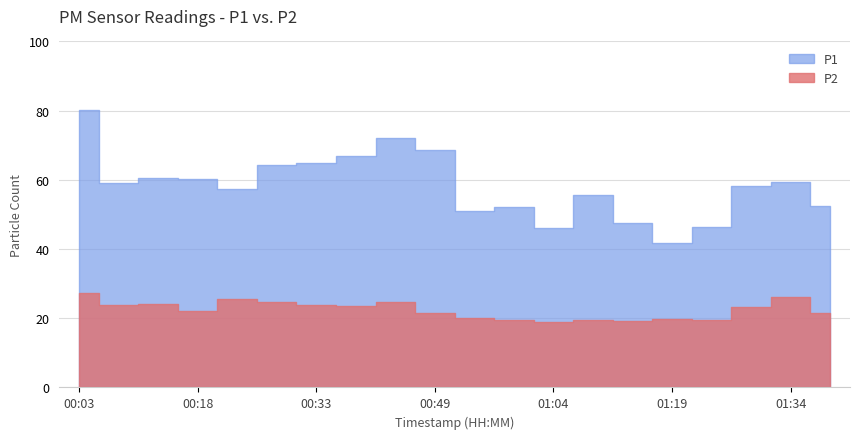

At which category does P2 reach its first local valley?

00:08